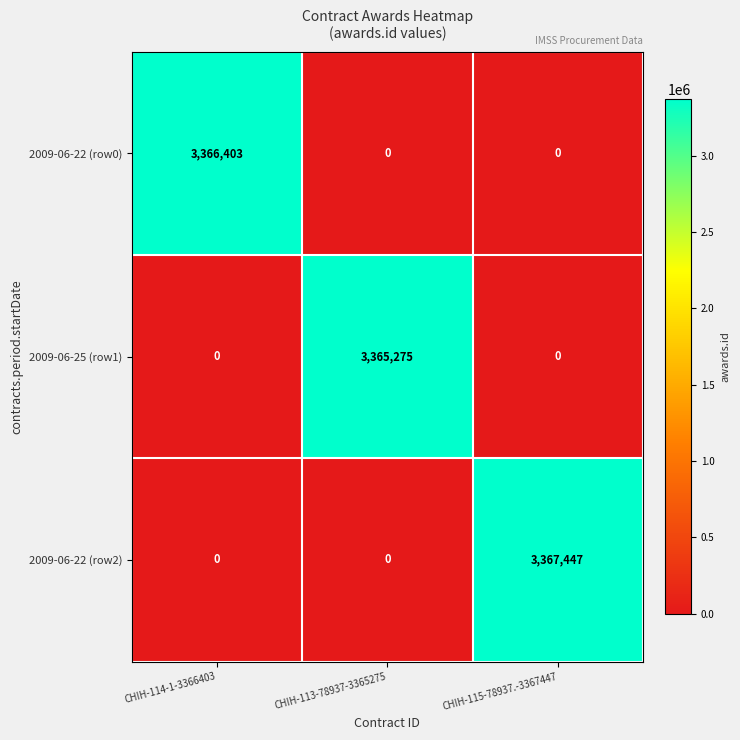

Rank the series by their maximum value, from highest to lowest.

2009-06-22 (row2), 2009-06-22 (row0), 2009-06-25 (row1)